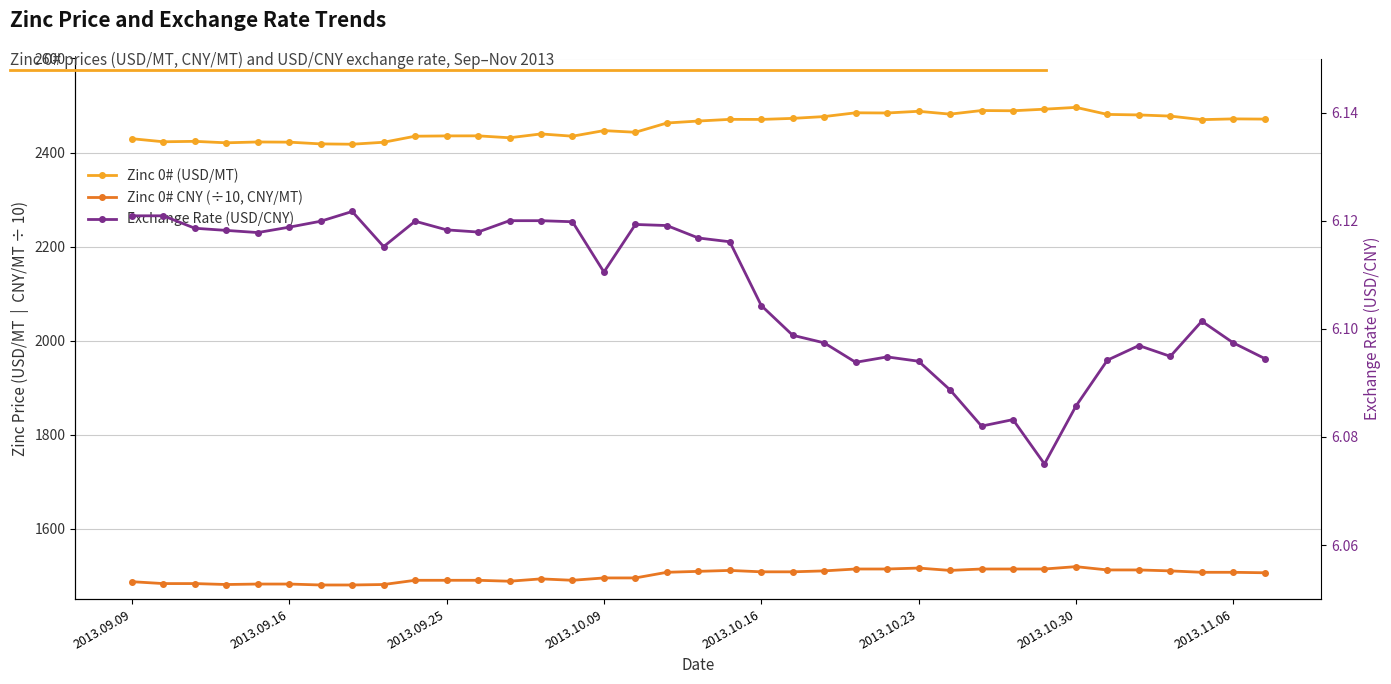

Does the chart display data point markers on the line(s)?

Yes